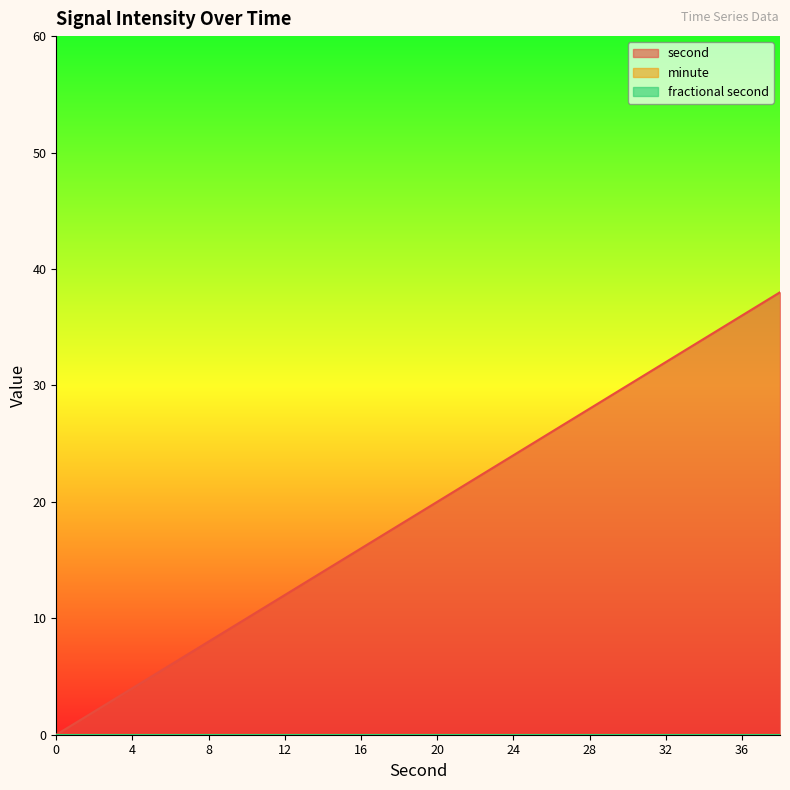

True or false: second and fractional second intersect in this chart.

False